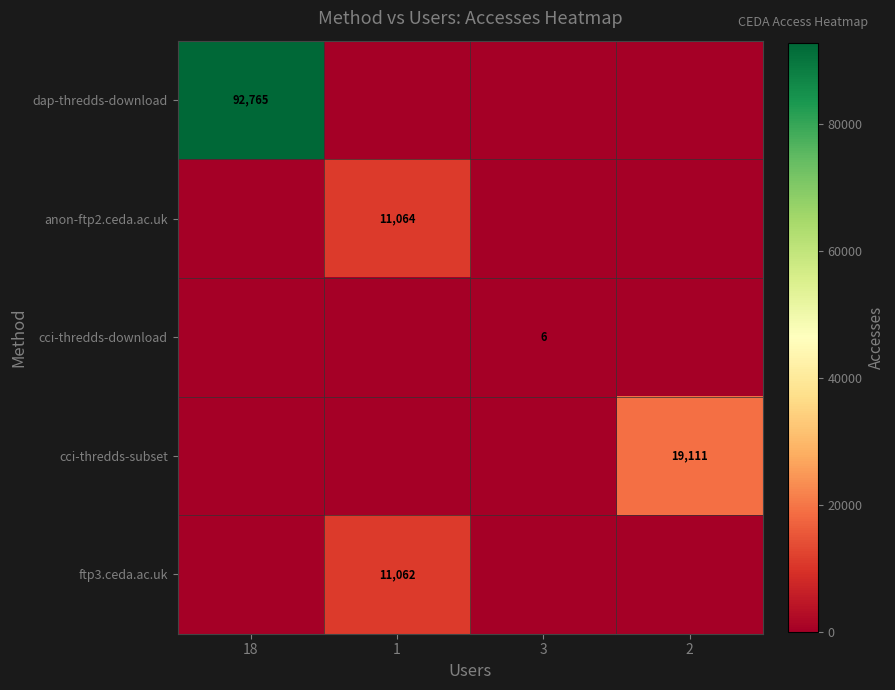

The value of cci-thredds-download at 3 is 6. True or false?

True